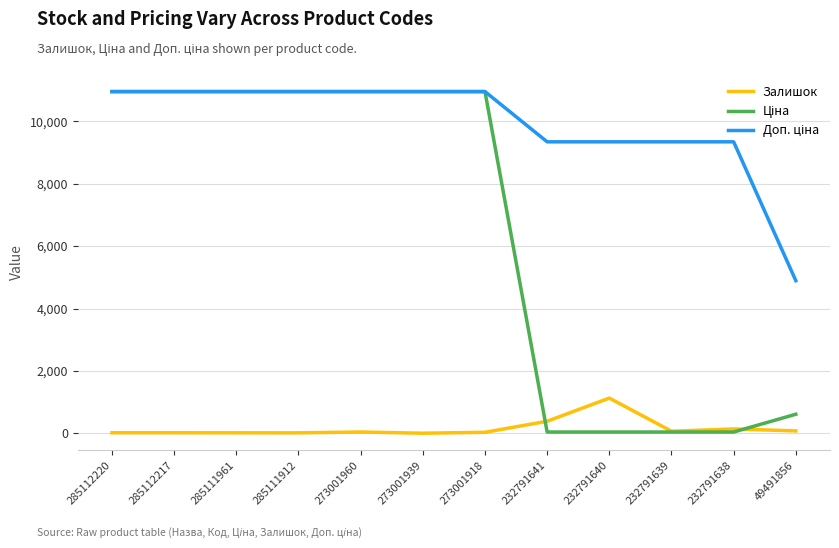

What is the maximum value shown in the chart?

10952.0